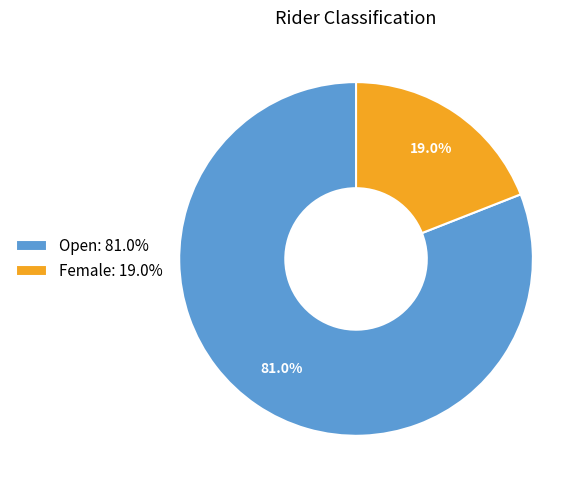

The Open slice represents 90% of the pie. True or false?

False